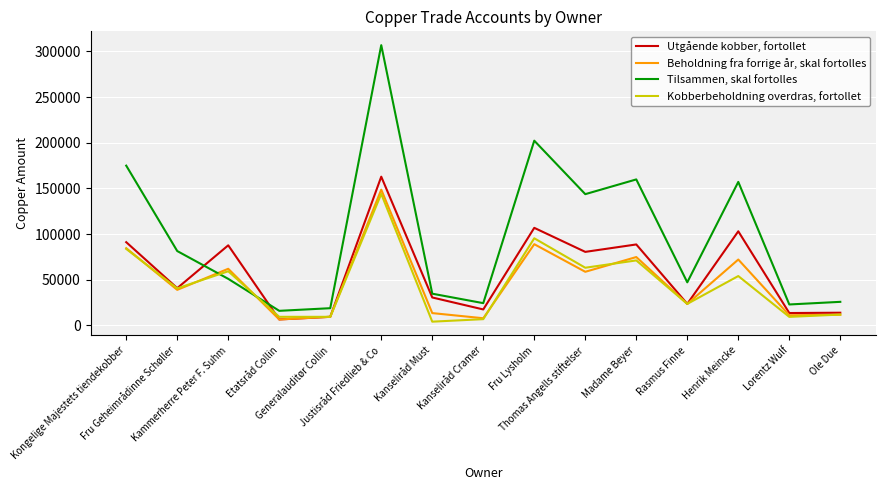

At which label is Tilsammen, skal fortolles closest to 161390?

Madame Beyer